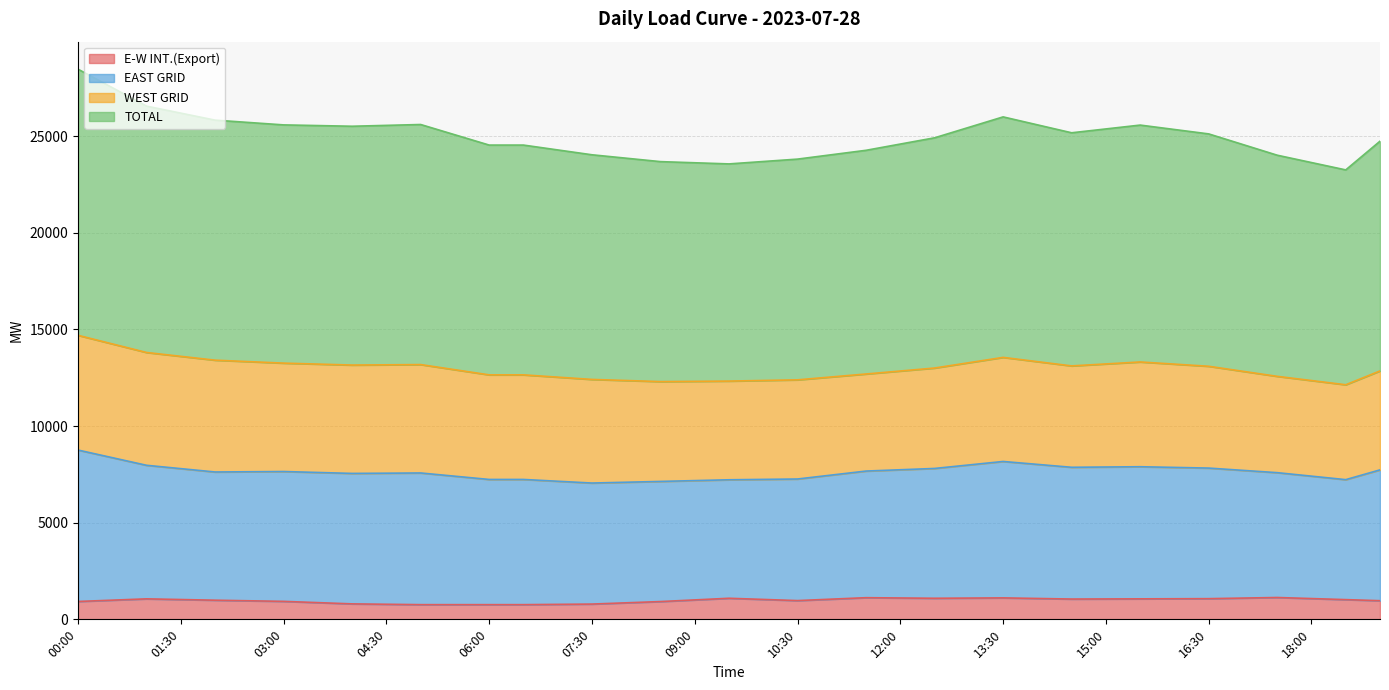

What is the spread (max minus min) of values at 08:00?

22998